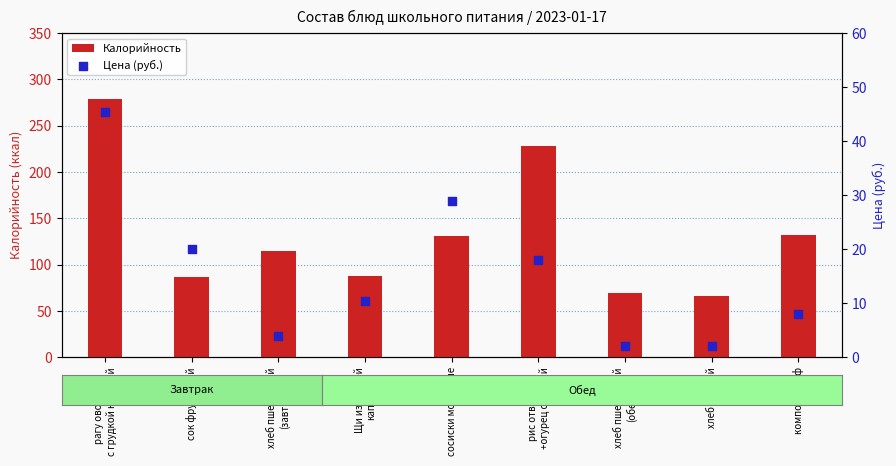

Is the value of Цена (руб.) at Щи из свежей
капусты greater than the value of Калорийность at хлеб ржаной?

No